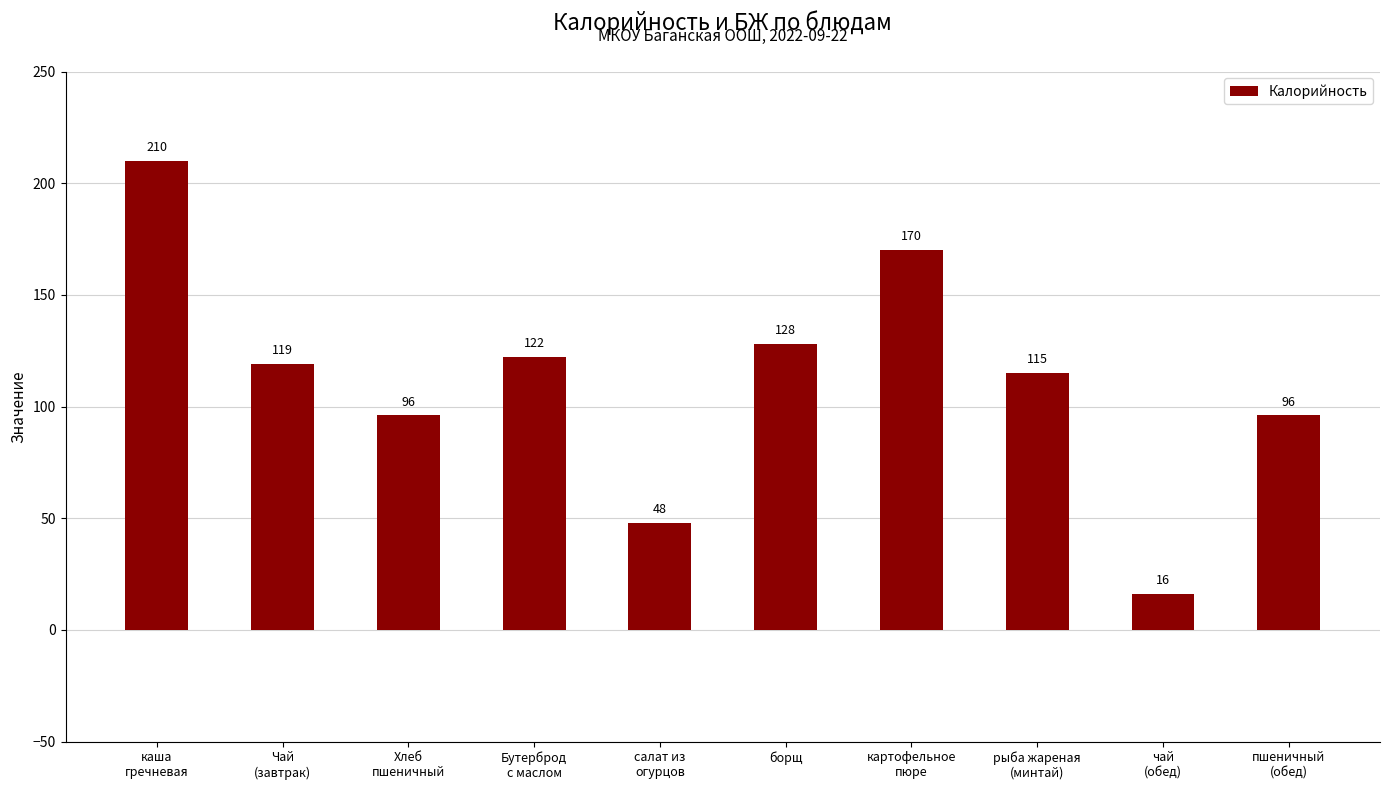

At which label does the data first exceed 119?

каша
гречневая